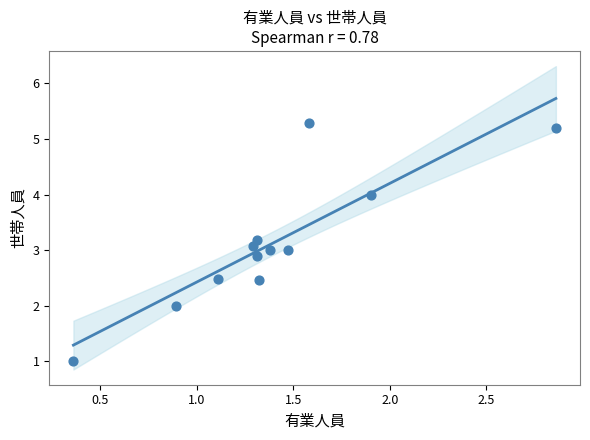

What is the range of Y values (max minus min)?

4.3